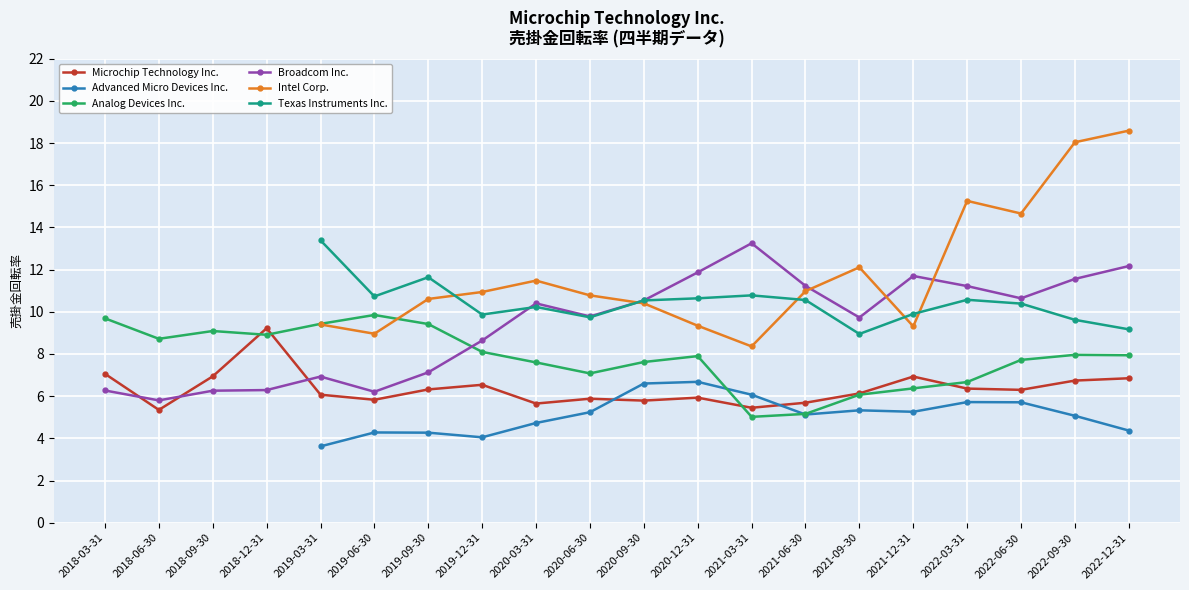

How many lines are shown in the chart?

6